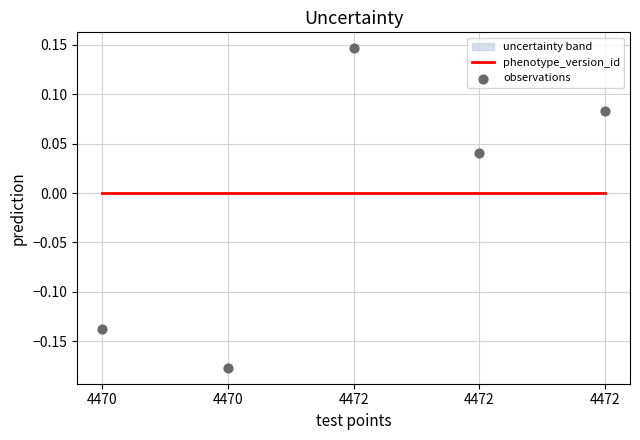

At which category is the sum across all series the highest?

4472